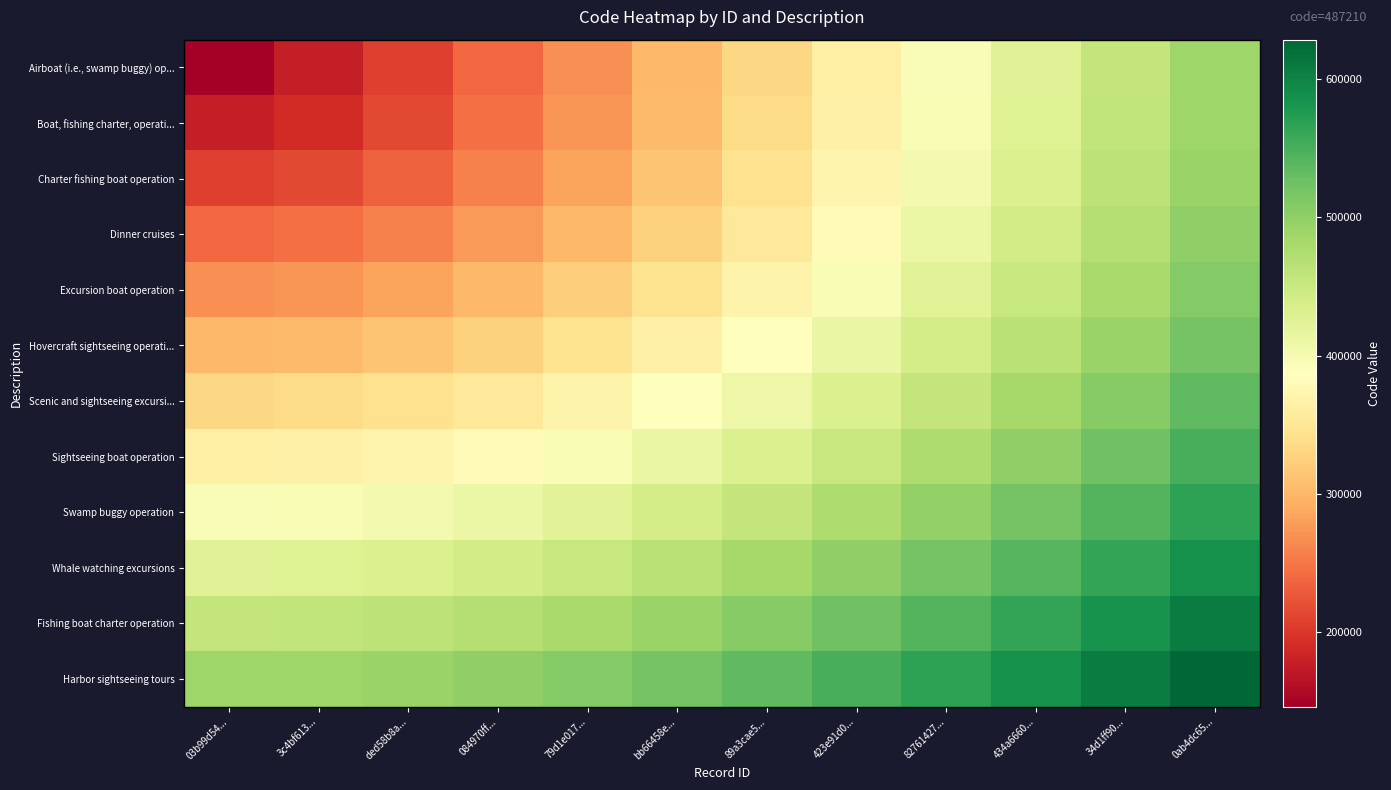

At which category does the chart reach its peak across all series?

0ab4dc65...